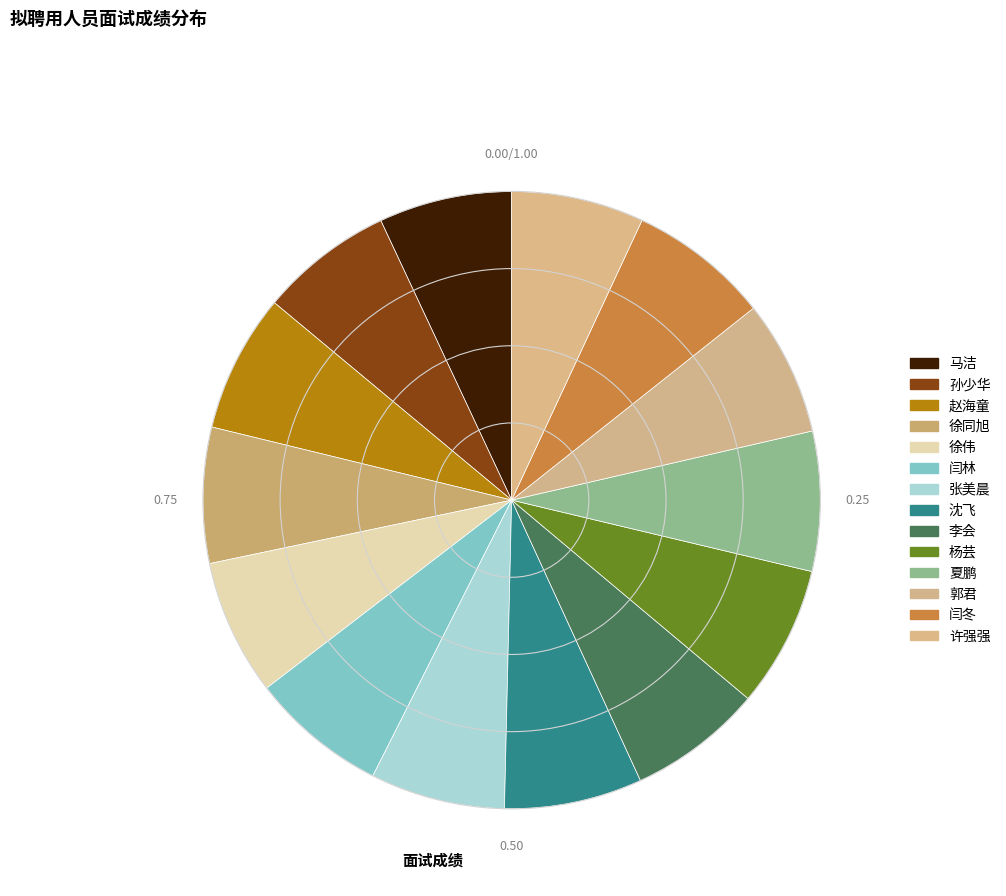

What portion of the pie excludes 徐同旭?

92.9%